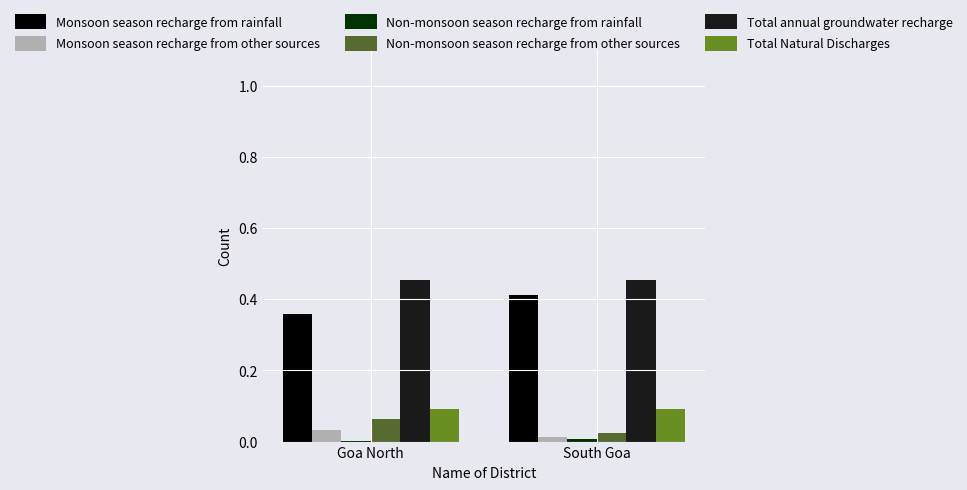

Which category has the highest value in the Monsoon season recharge from rainfall series?

South Goa